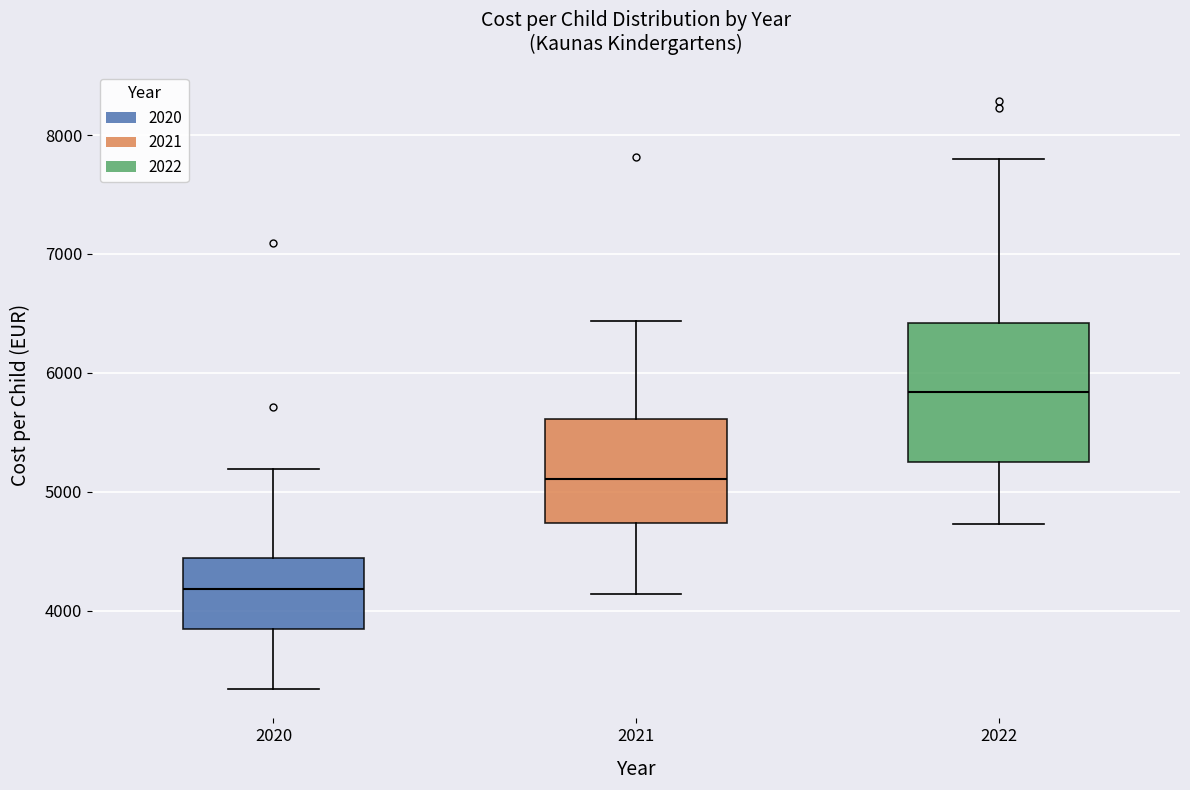

Reading left to right, transcribe this box plot: for each box, give where its median line is, the range the box spans, and where its two whiskers end, as read against the y-axis. The values are not printed on the chart, so give them approximately, as read against the axis.

2020: median 4200, box 3900 to 4400, whiskers 3300 to 5200
2021: median 5100, box 4700 to 5600, whiskers 4100 to 6400
2022: median 5800, box 5200 to 6400, whiskers 4700 to 7800